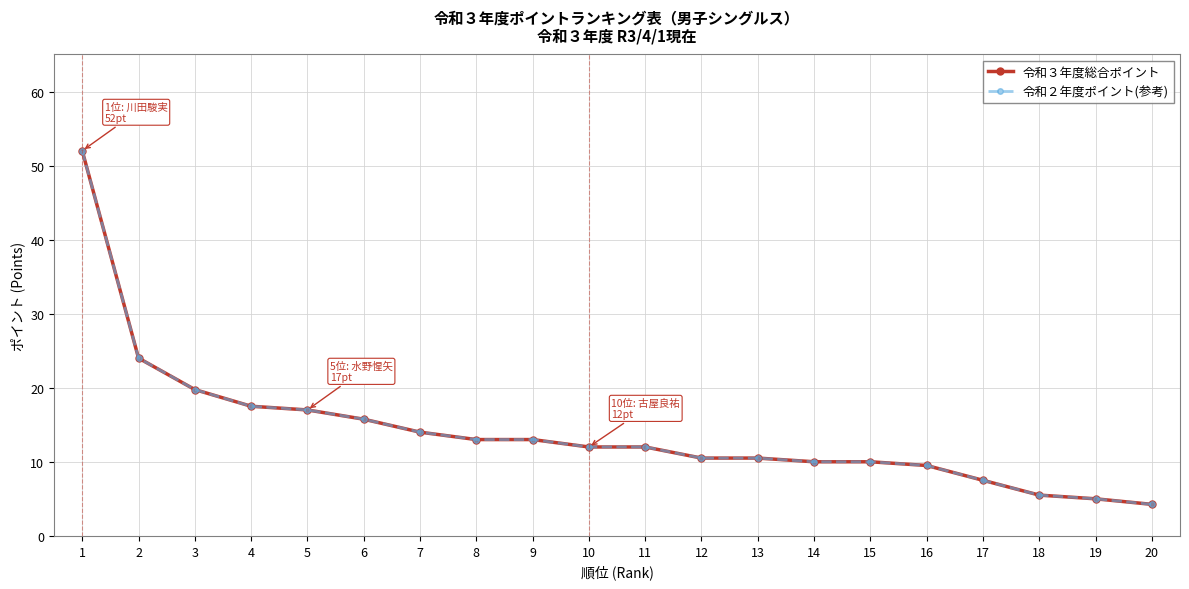

Does the chart have visible grid lines?

Yes